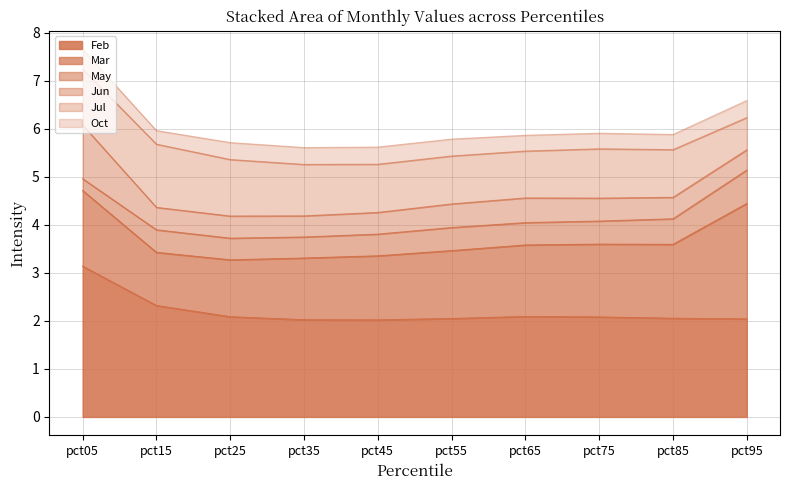

The value of Jul at pct45 is 1.0. True or false?

True